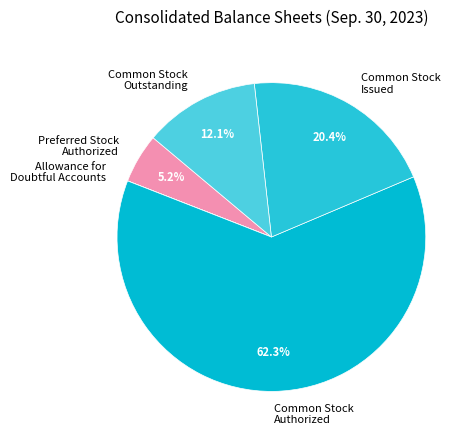

Is there any slice that represents more than half of the pie?

Yes